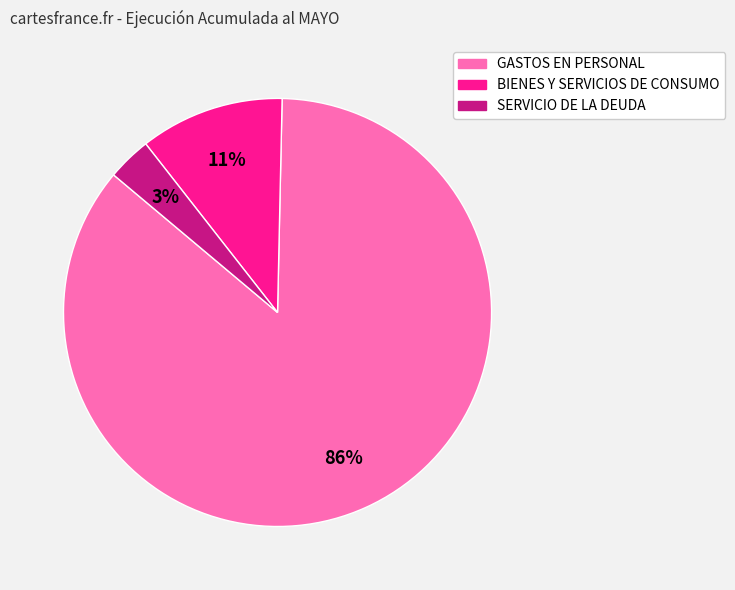

To the nearest percent, what is the combined percentage of BIENES Y SERVICIOS DE CONSUMO and GASTOS EN PERSONAL?

97%